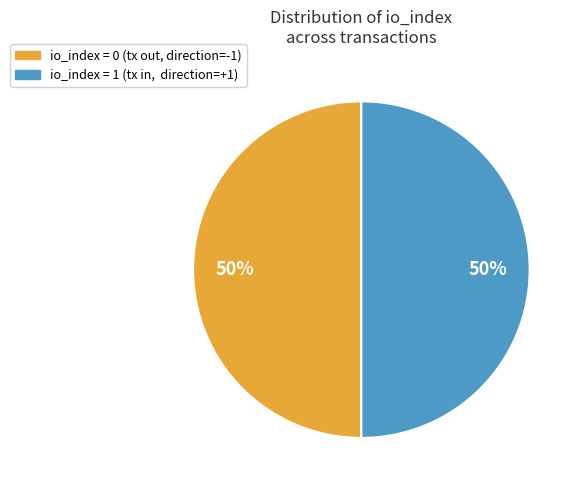

To the nearest percent, what is the difference between the largest and smallest slice percentages?

0%